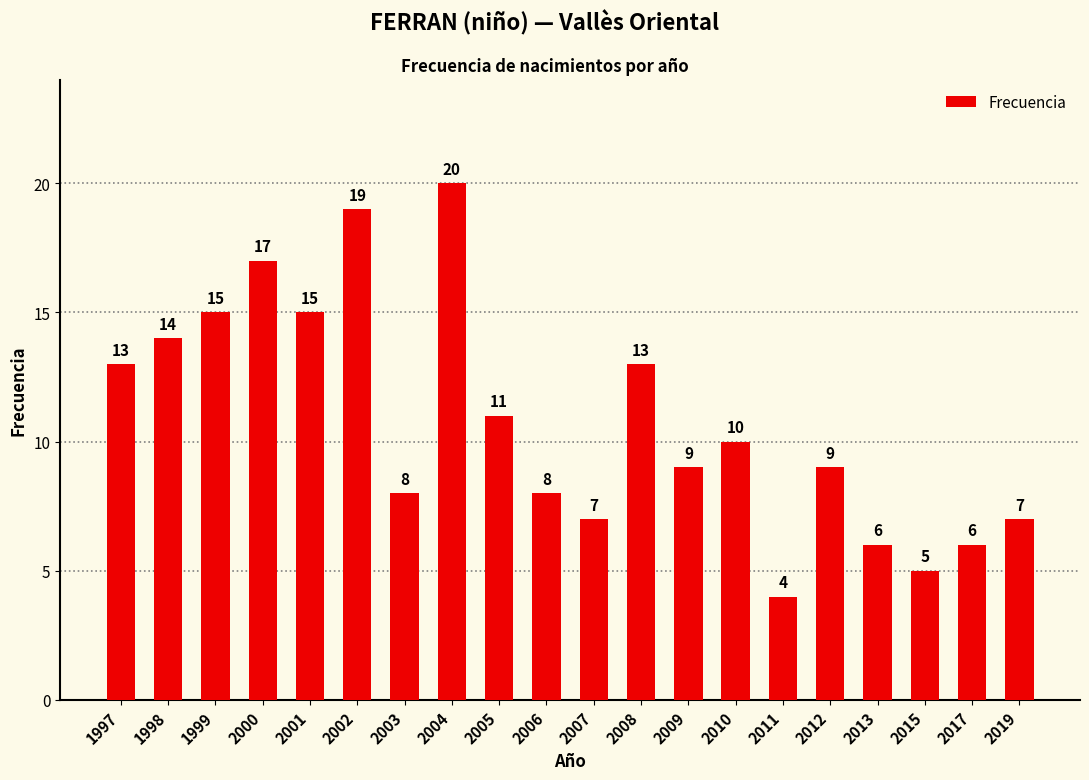

The chart shows a value of 10 at 2010. True or false?

True